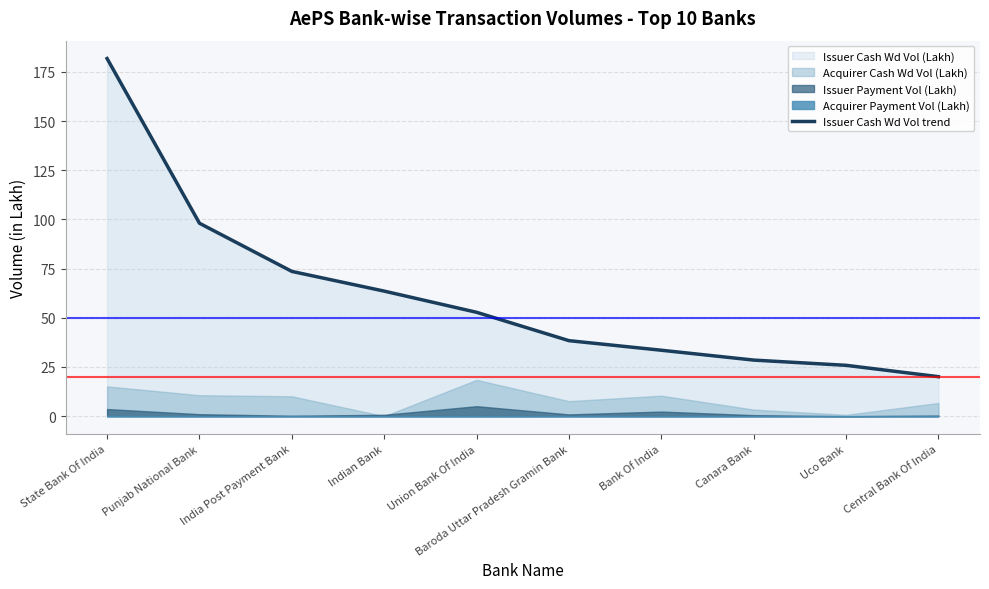

The chart shows a value of 73.6 at India Post Payment Bank. True or false?

True